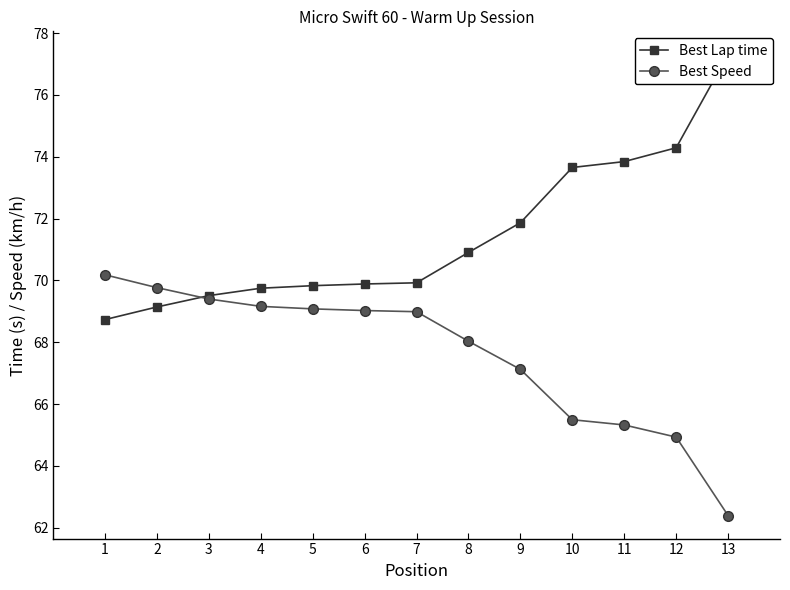

How many values in the Best Speed series exceed 68?

8